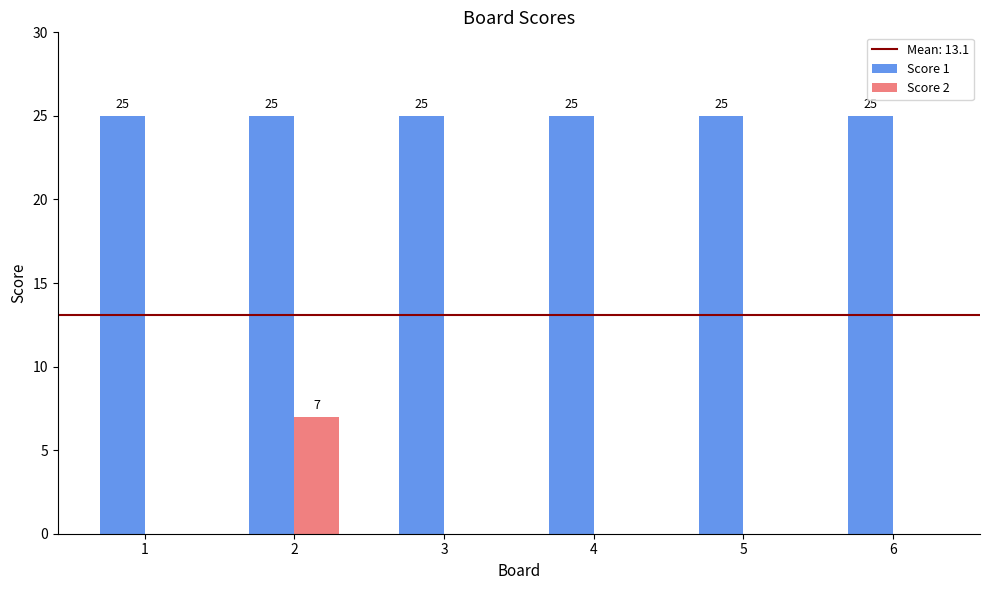

Reading left to right, extract all data points from this chart.

Score 1: 25	25	25	25	25	25
Score 2: 0	7	0	0	0	0